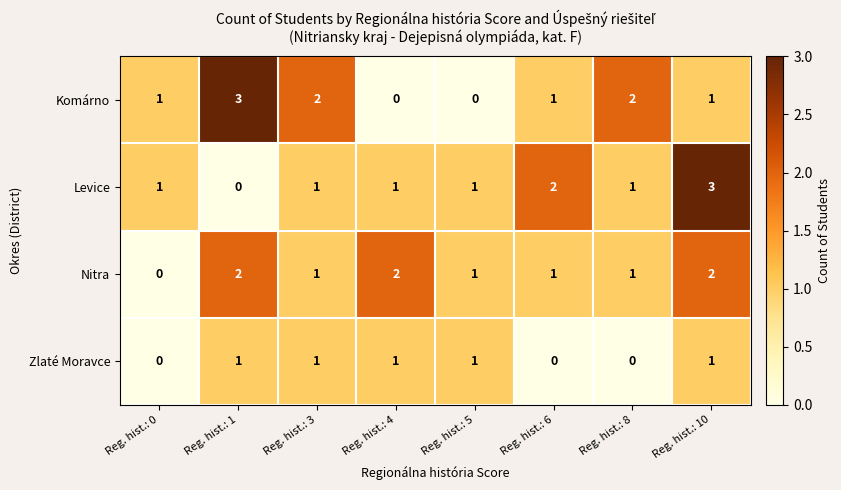

At which category is the sum across all series the highest?

Reg. hist.: 10